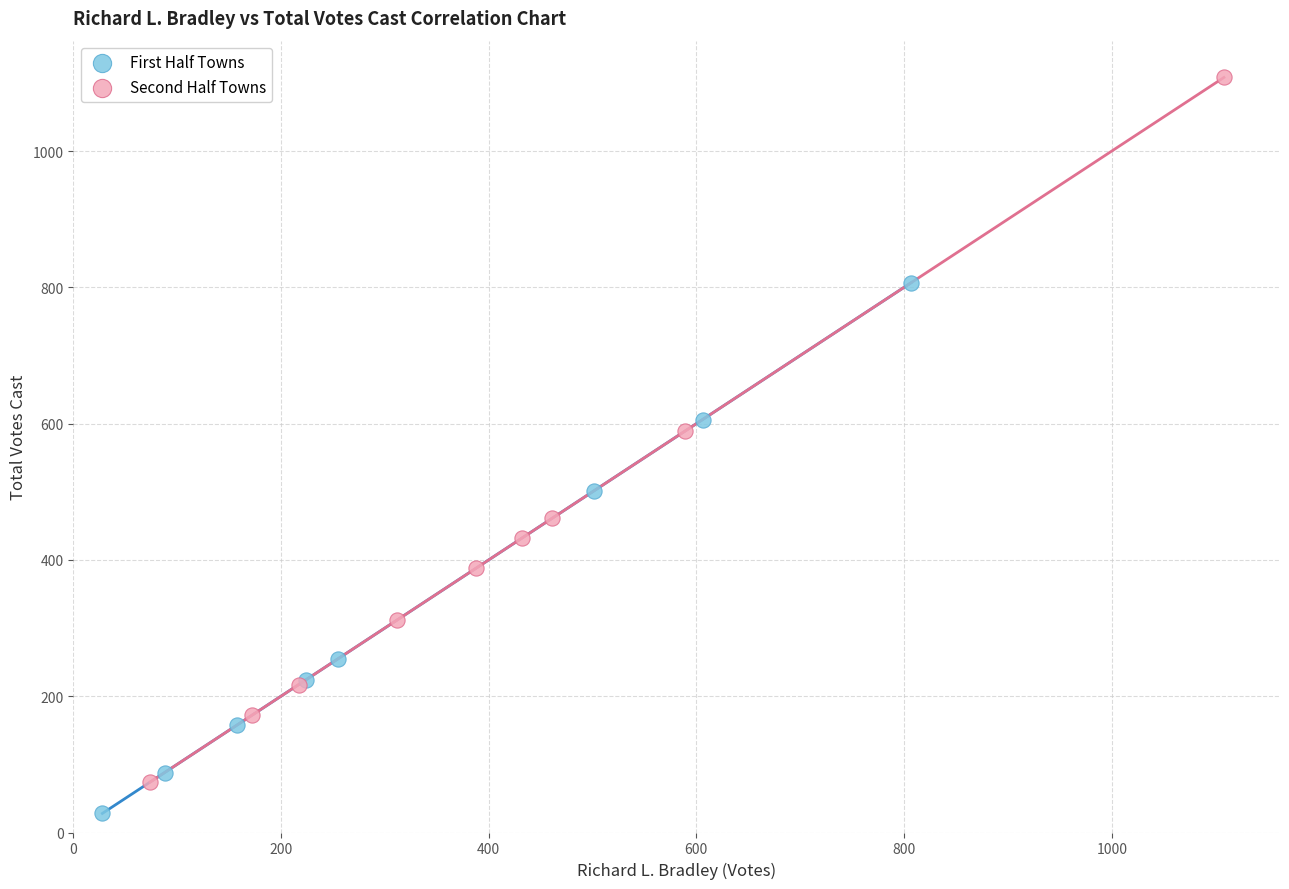

Which series has the largest Y range (max minus min)?

Second Half Towns